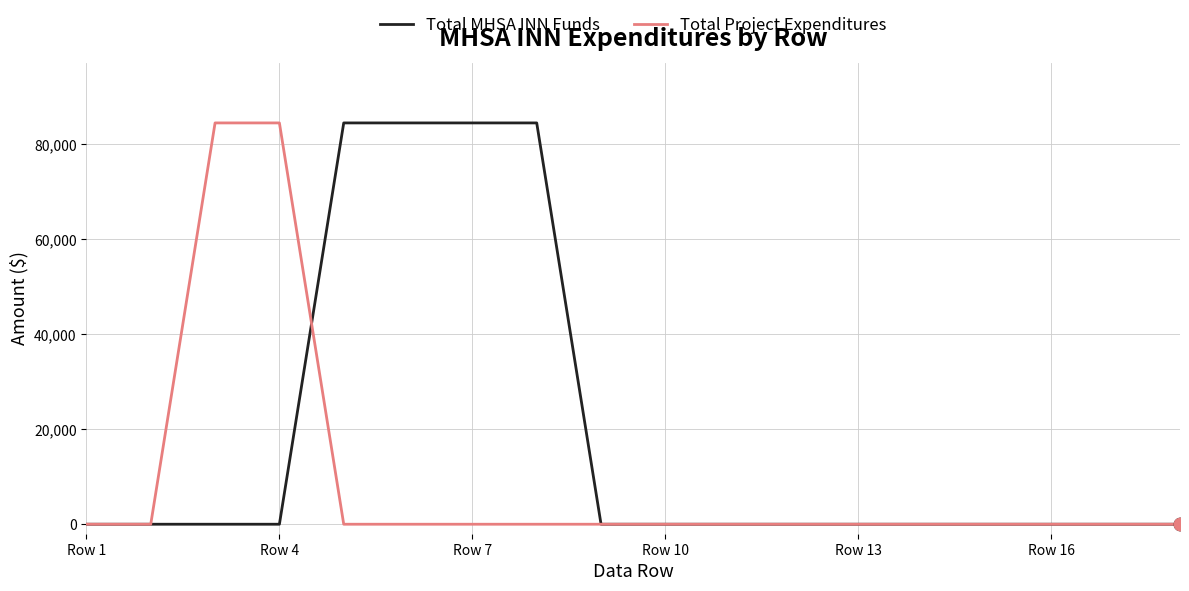

What are all the series names shown in the legend?

Total MHSA INN Funds, Total Project Expenditures